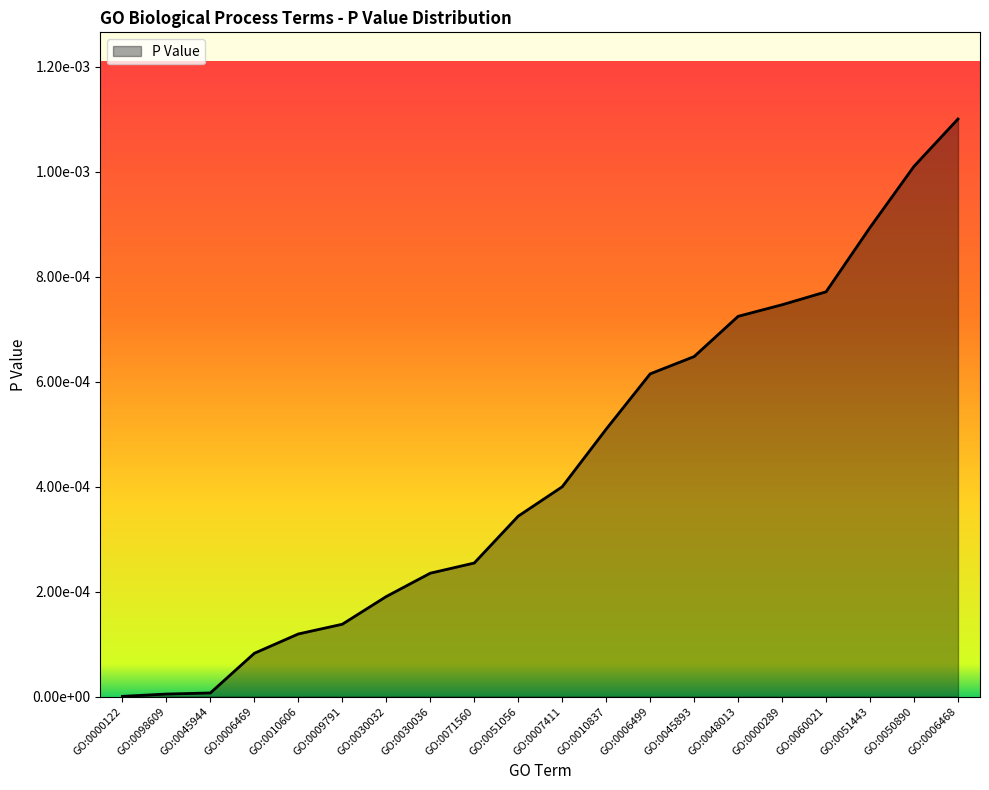

Does the chart display data point markers on the line(s)?

No